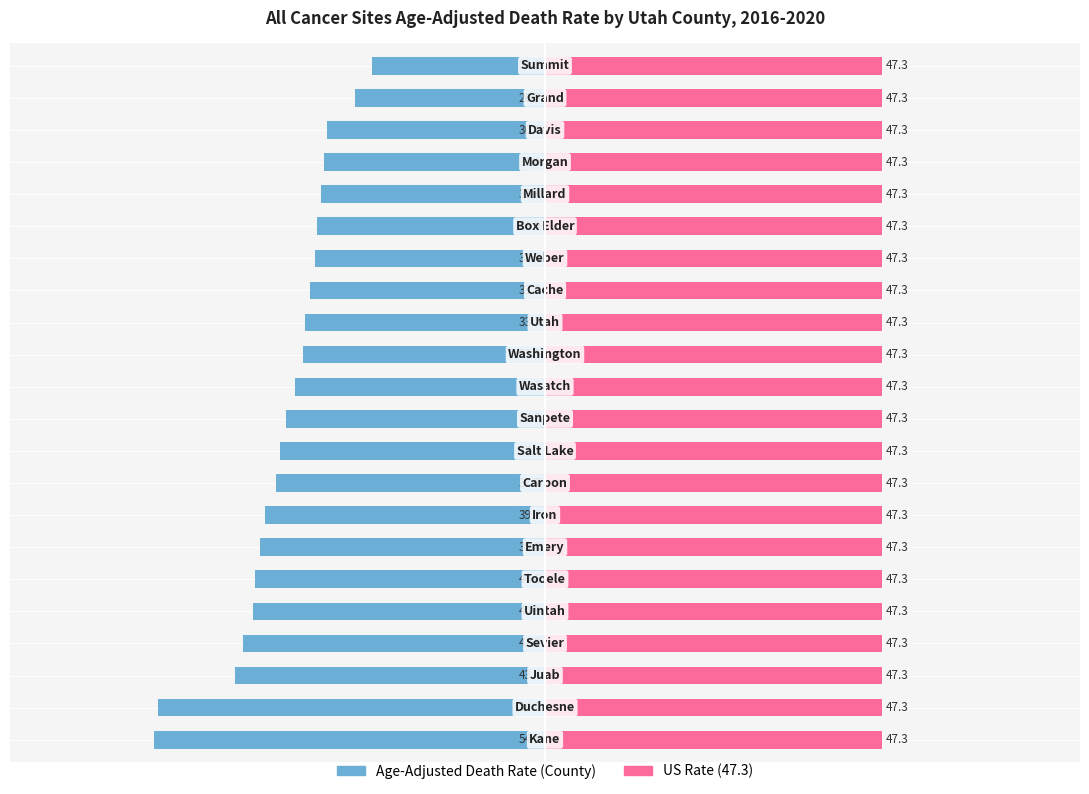

What is the label of the 16th bar from the right?

40